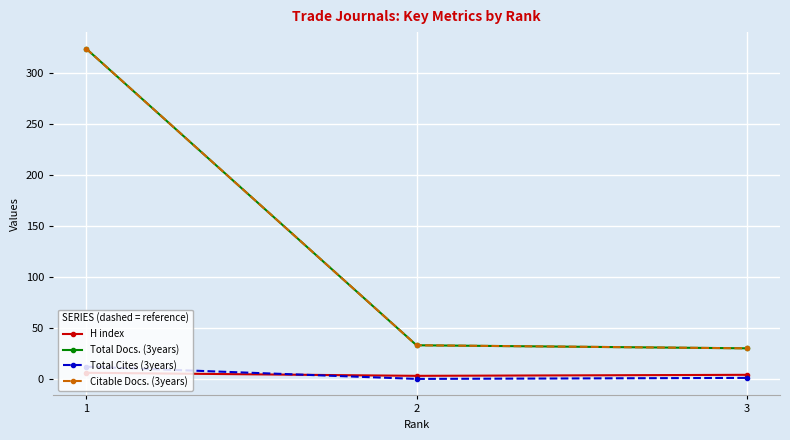

True or false: Total Cites (3years) has a value of 0 at 2.

True